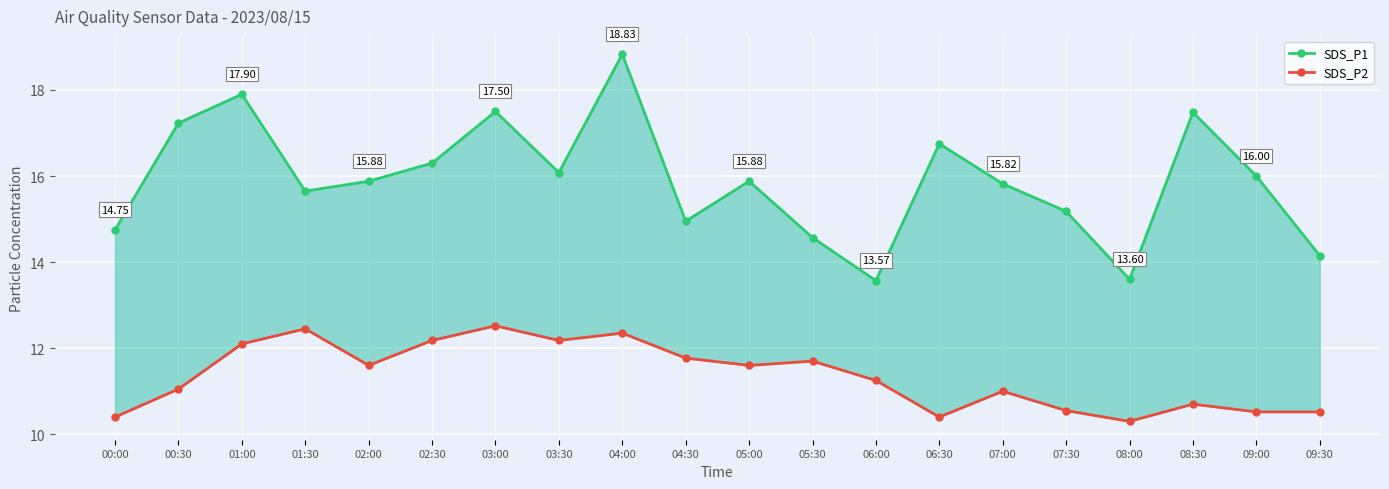

What is the approximate value of SDS_P1 at 01:30?

15.7